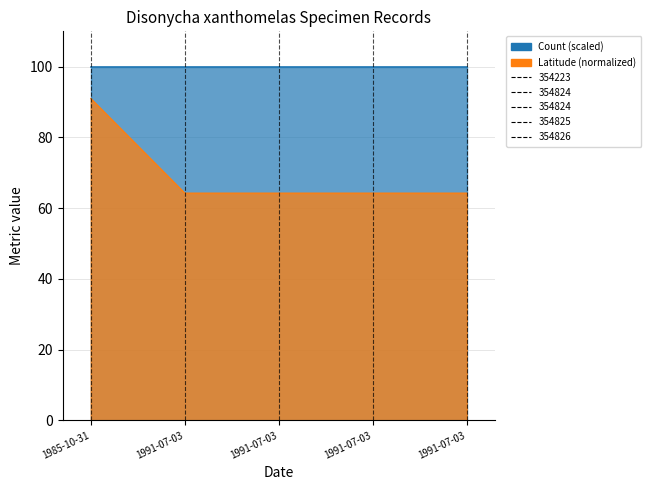

What is the ratio of the value at 1991-07-03 to the value at 1991-07-03?

1.0